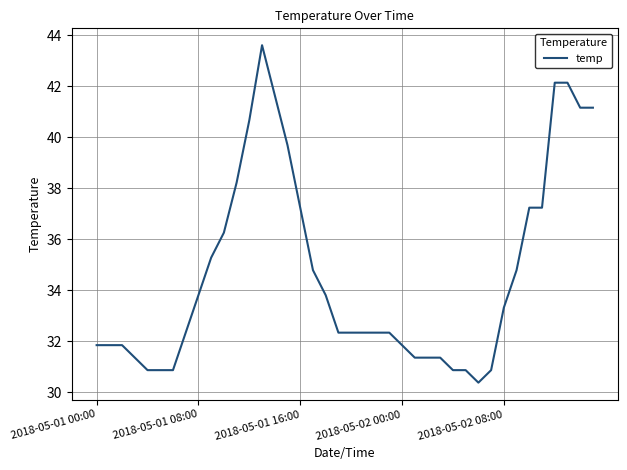

What is the smallest value displayed?

30.4